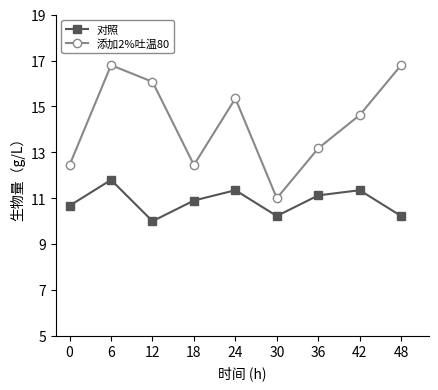

True or false: 添加2%吐温80 and 对照 intersect in this chart.

False